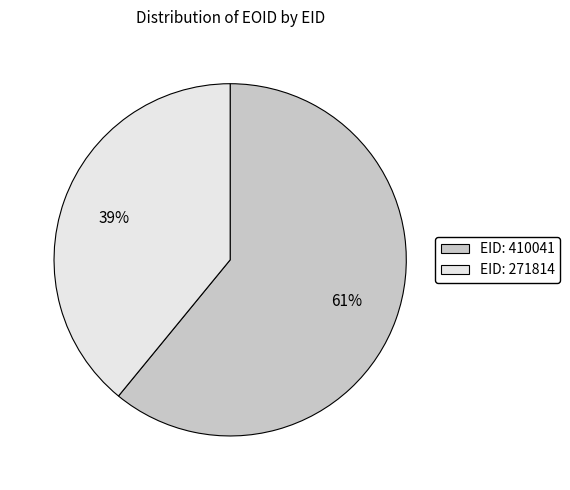

Is there any slice that represents more than half of the pie?

Yes